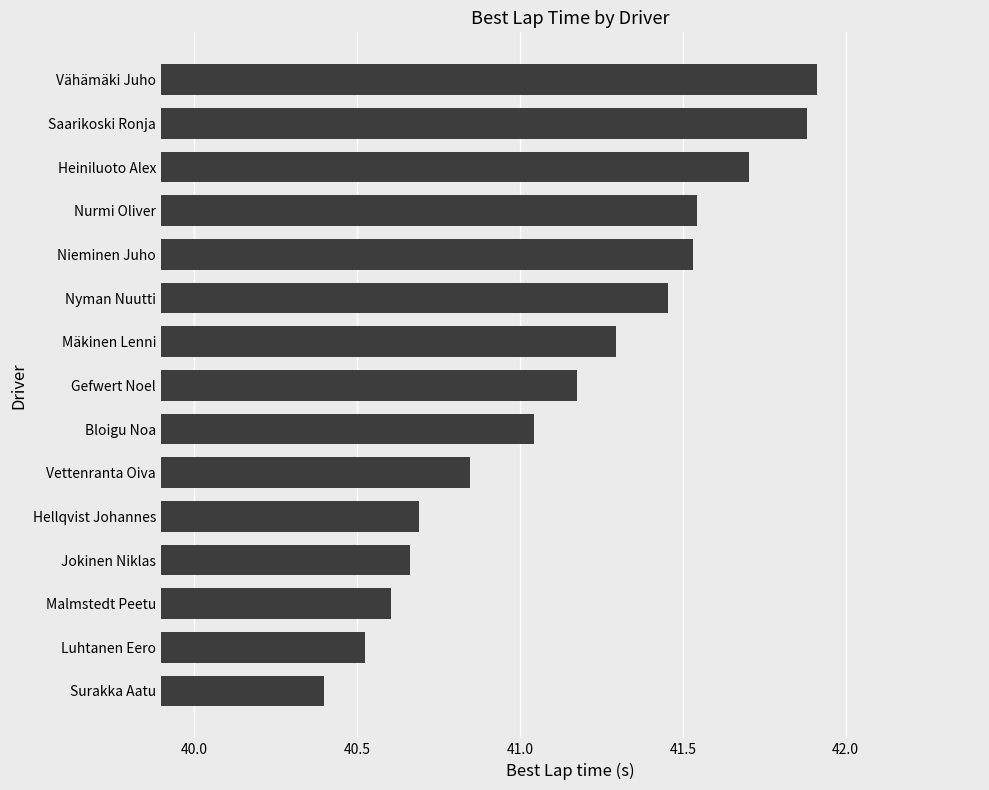

What is the change in value from Bloigu Noa to Heiniluoto Alex?

+0.7